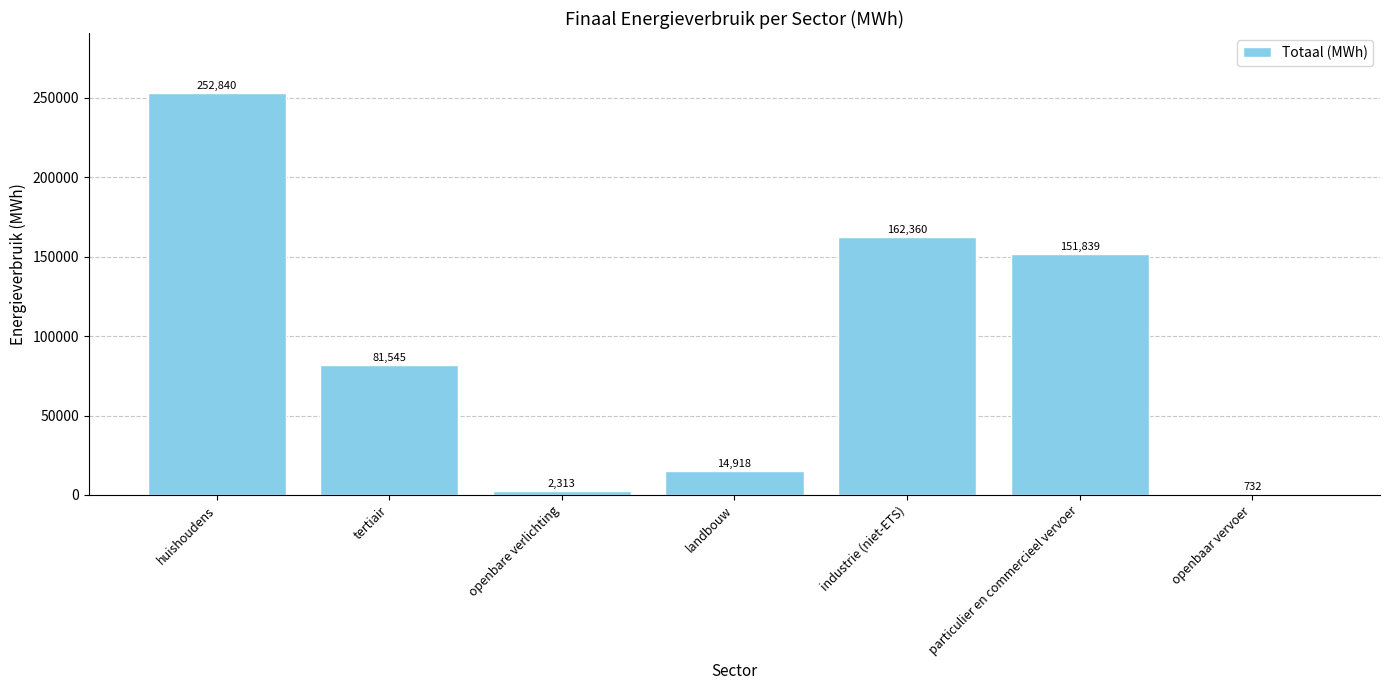

What is the maximum value shown in the chart?

252840.5